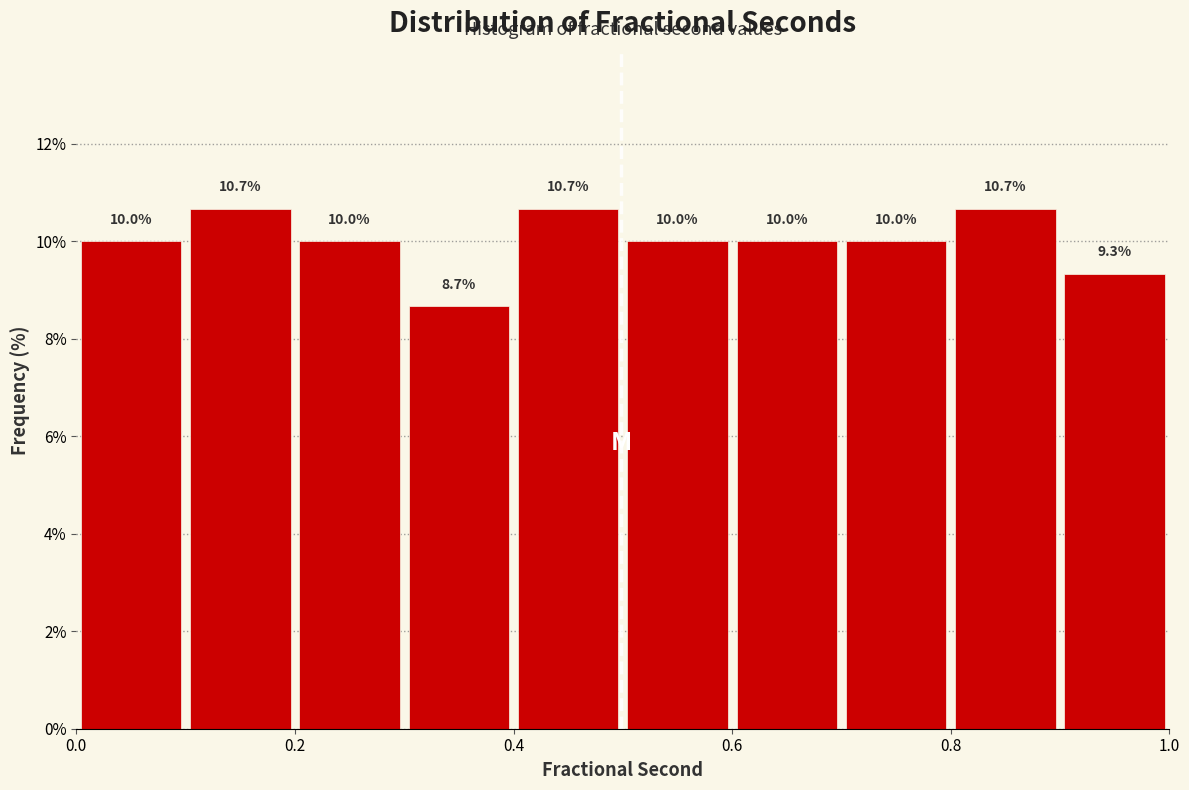

Reading left to right, transcribe this chart: for each bar, give the range it covers on the x-axis and its height.

0.0 to 0.1: 10.0
0.1 to 0.2: 10.7
0.2 to 0.3: 10.0
0.3 to 0.4: 8.7
0.4 to 0.5: 10.7
0.5 to 0.6: 10.0
0.6 to 0.7: 10.0
0.7 to 0.8: 10.0
0.8 to 0.9: 10.7
0.9 to 1.0: 9.3